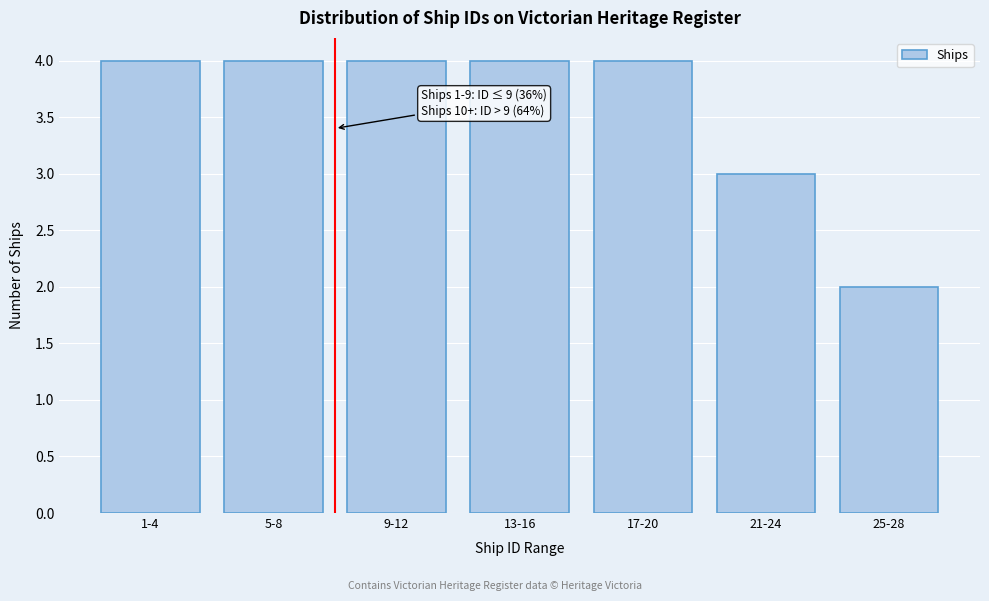

Reading left to right, transcribe all the data shown in this chart.

4	4	4	4	4	3	2